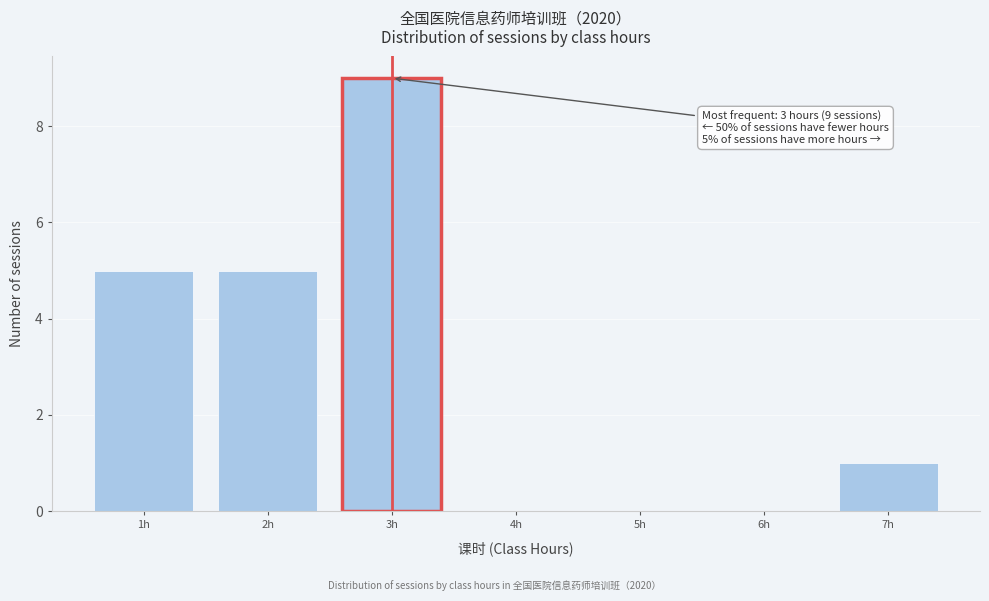

Reading left to right, transcribe all the data shown in this chart.

1h=5	2h=5	3h=9	4h=0	5h=0	6h=0	7h=1